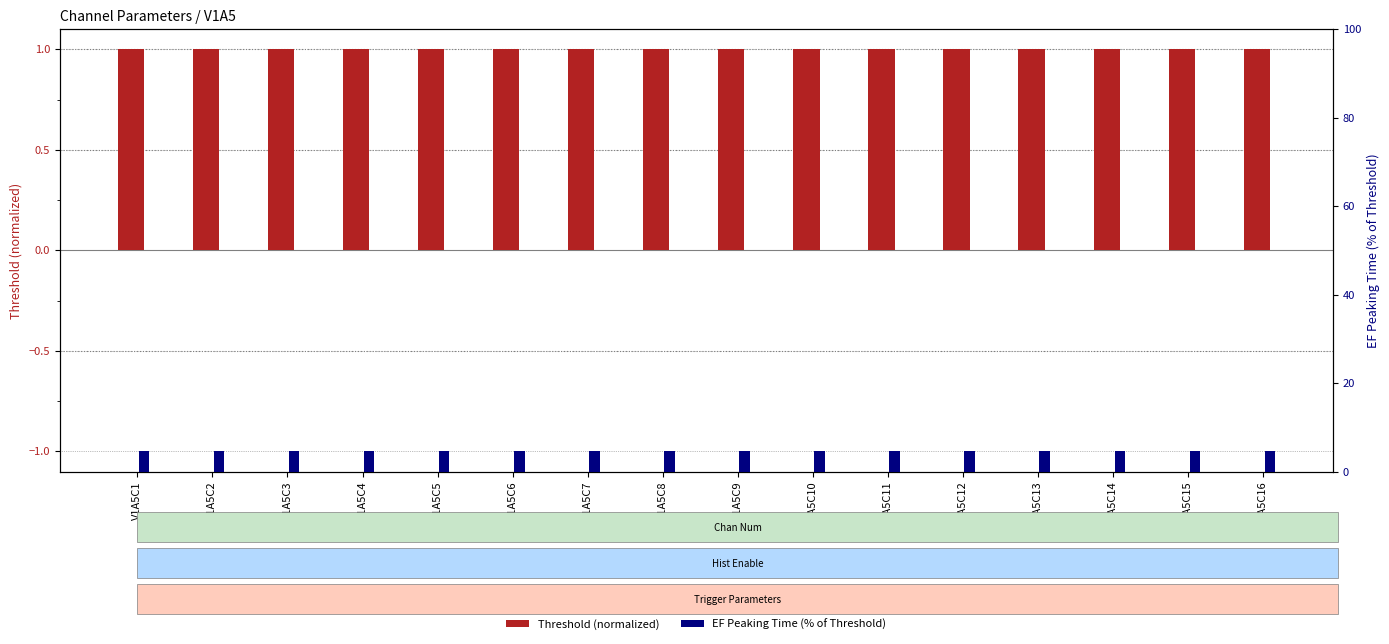

At which label is Threshold (normalized) closest to 1?

V1A5C1